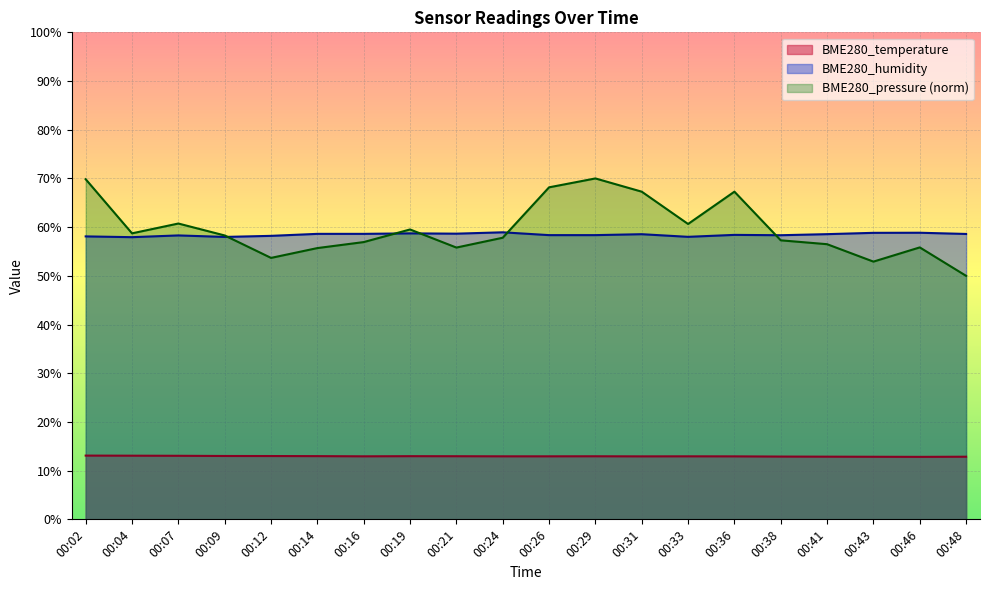

At which category does the chart reach its peak across all series?

00:29